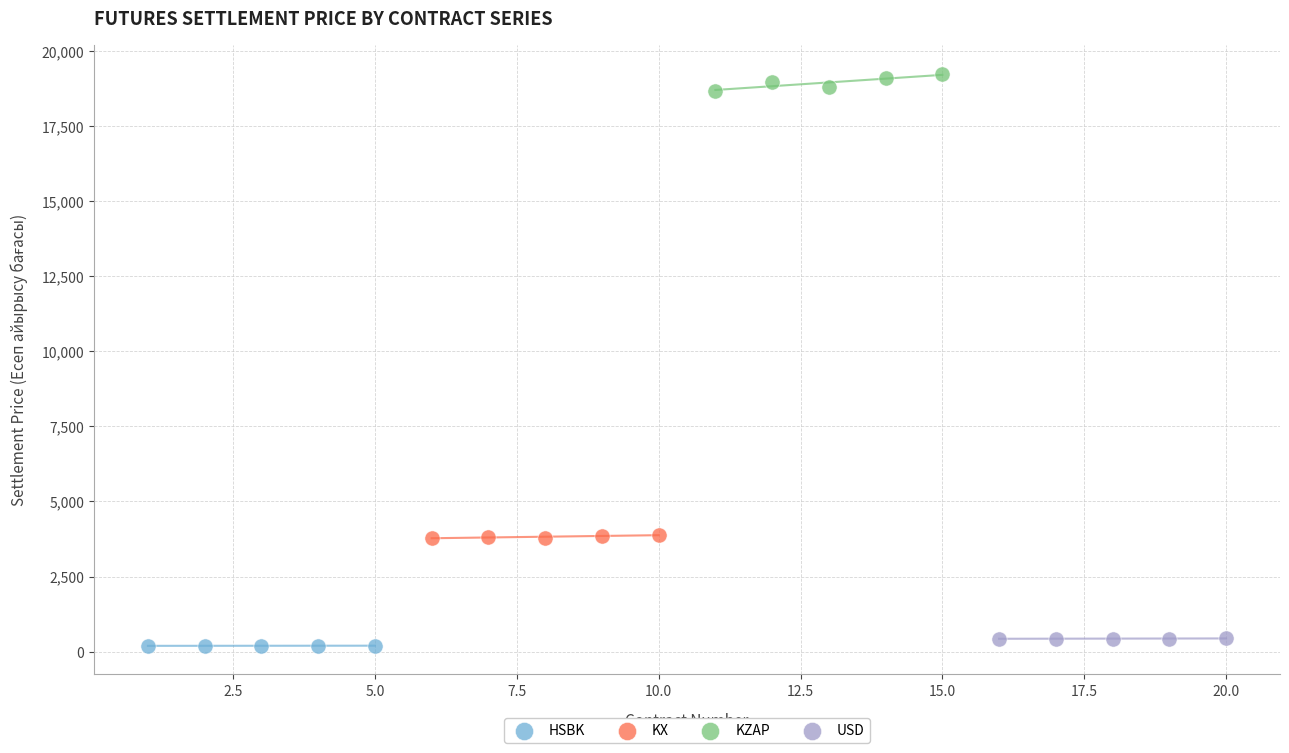

Which series reaches the maximum Y coordinate?

KZAP